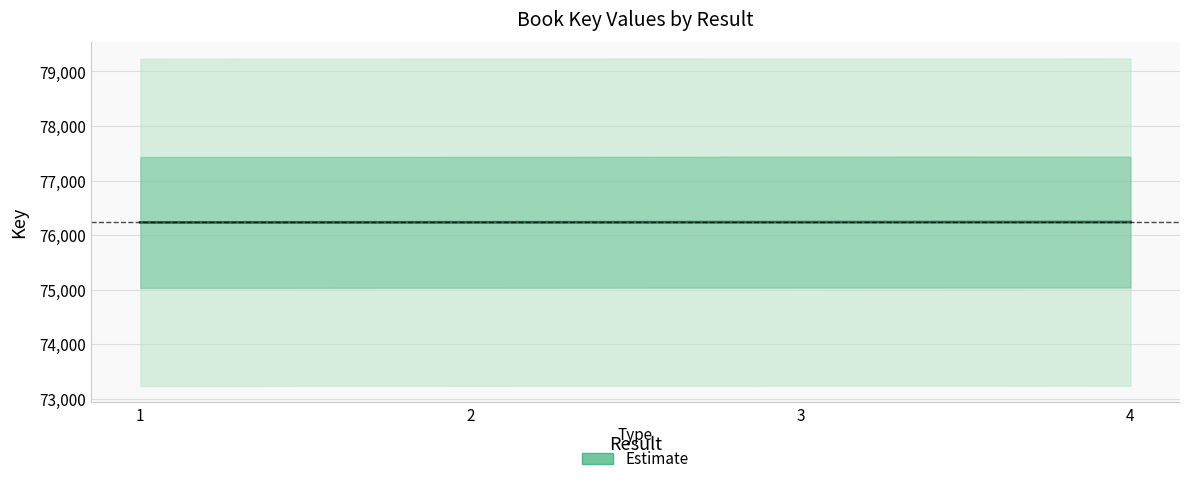

What is the approximate value at 3?

76236